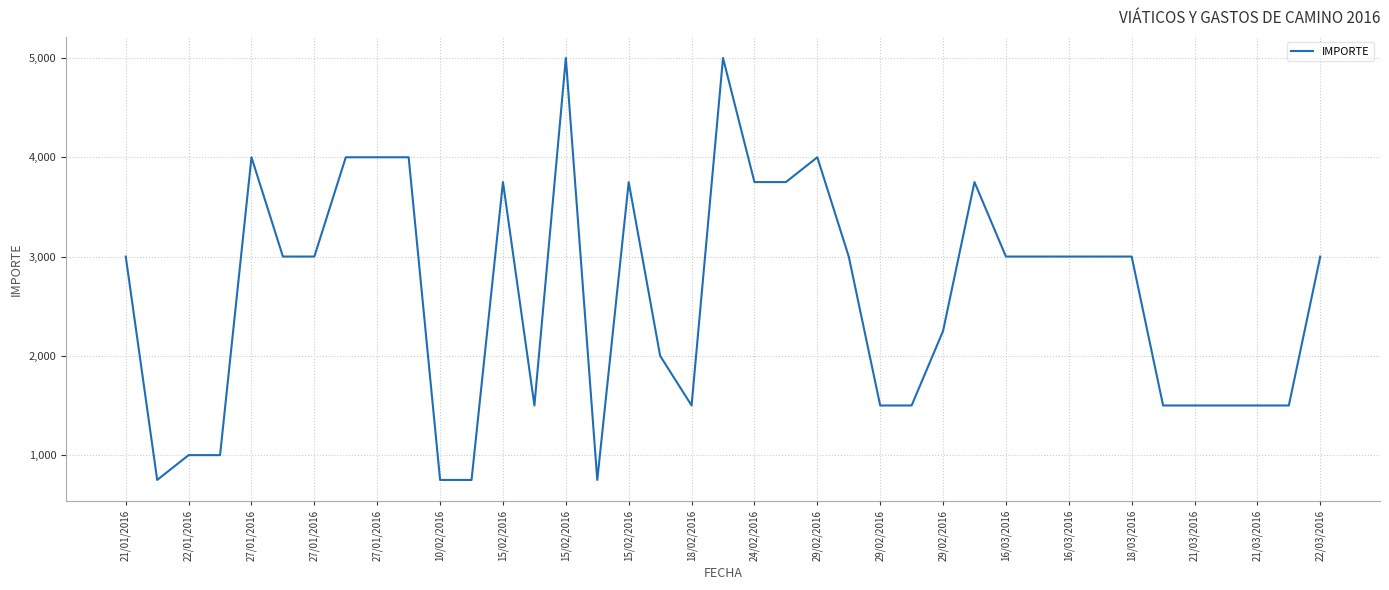

What is the difference between the maximum and minimum values?

4250